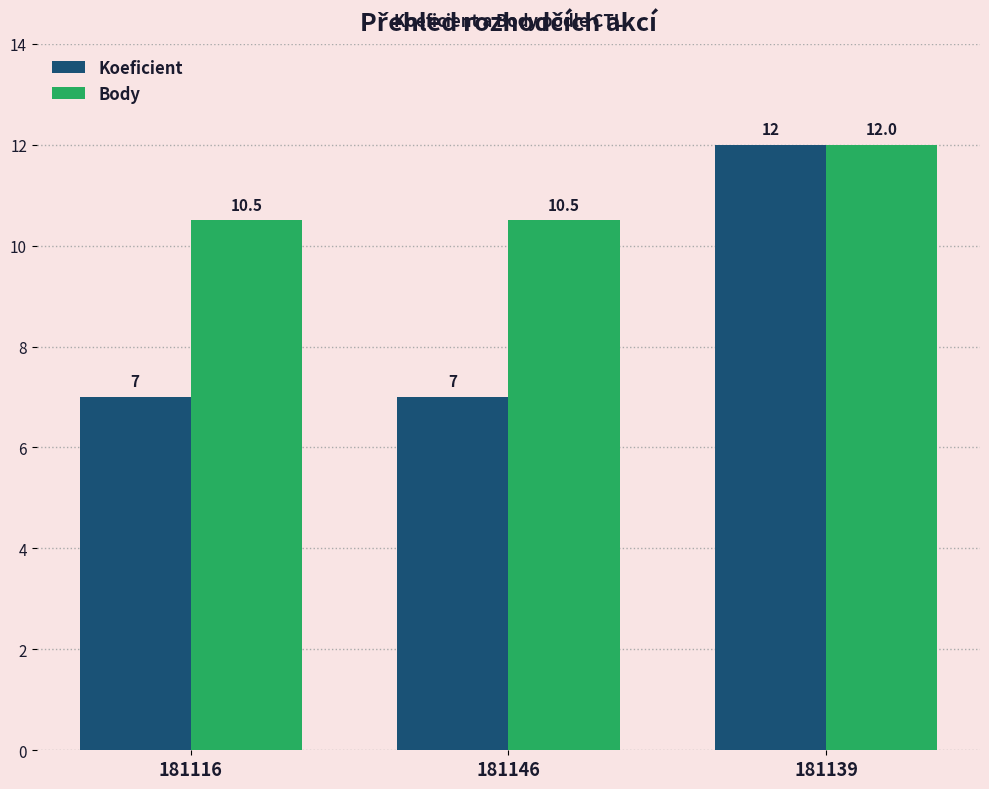

Which series has the widest spread of values?

Koeficient